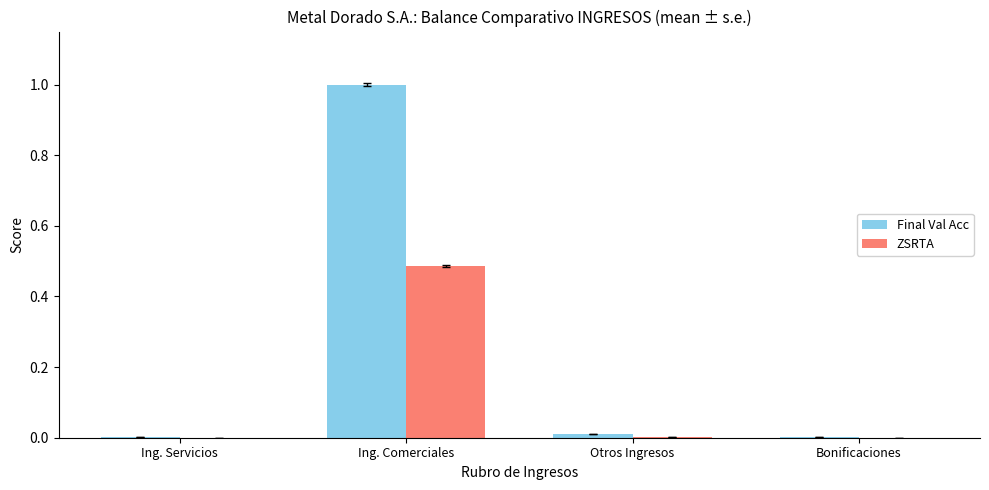

Which series has the largest range (max minus min)?

Final Val Acc